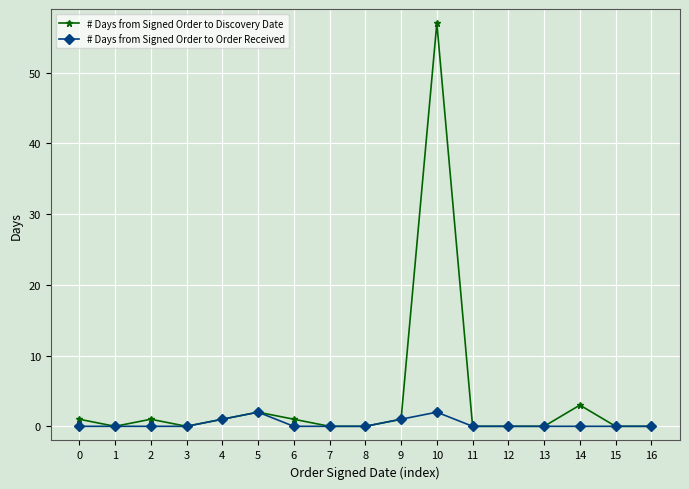

Reading right to left, what are all the values shown in this chart?

# Days from Signed Order to Discovery Date: 0	0	3	0	0	0	57	1	0	0	1	2	1	0	1	0	1
# Days from Signed Order to Order Received: 0	0	0	0	0	0	2	1	0	0	0	2	1	0	0	0	0